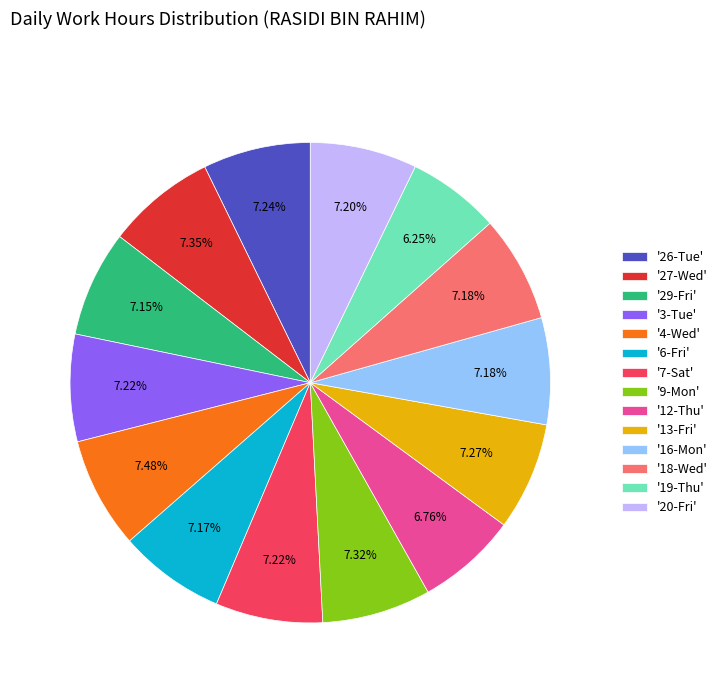

Combined, do '18-Wed' and '3-Tue' account for over 50%?

No